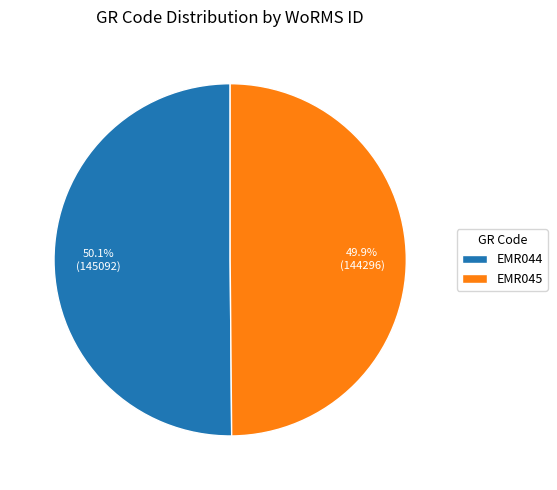

True or false: EMR045 accounts for 42% of the total.

False